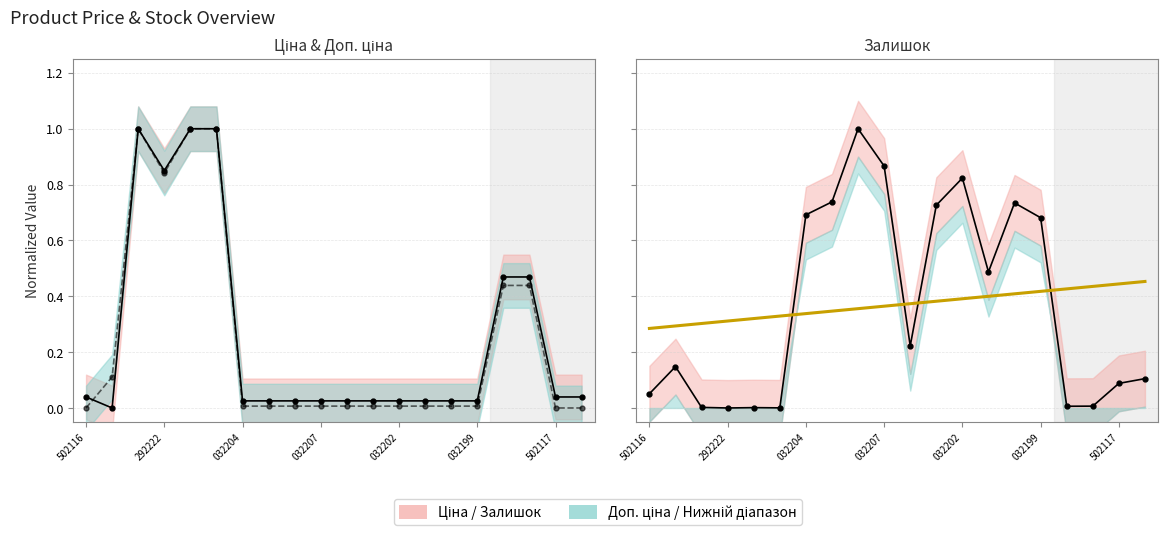

List the series in order of their peak value, highest first.

Ціна, Доп. ціна, Залишок